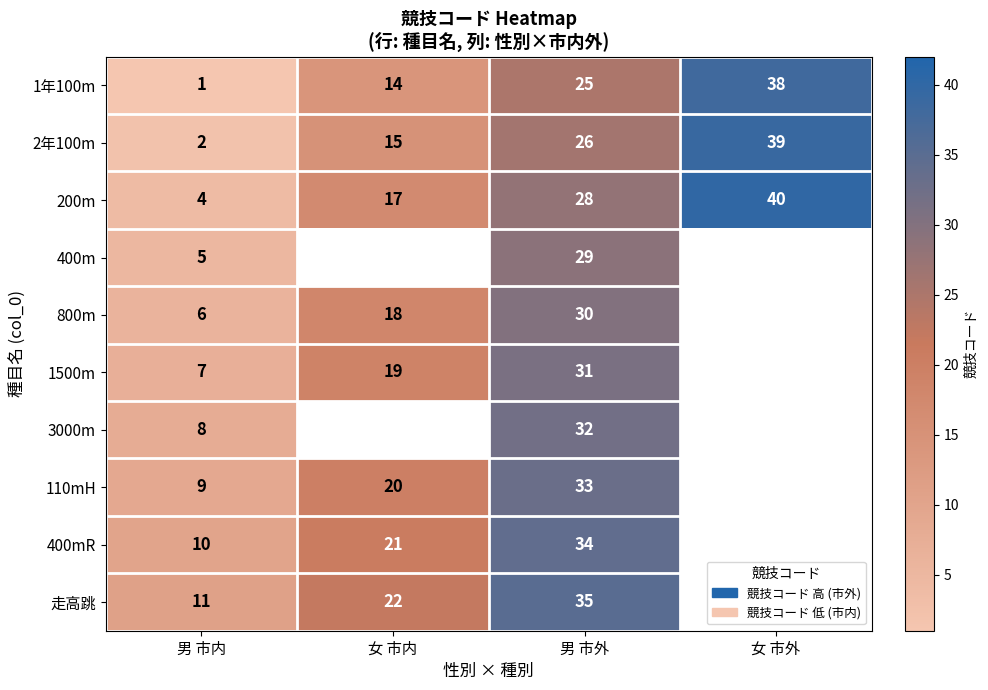

How many values in the 3000m series are below 32?

1